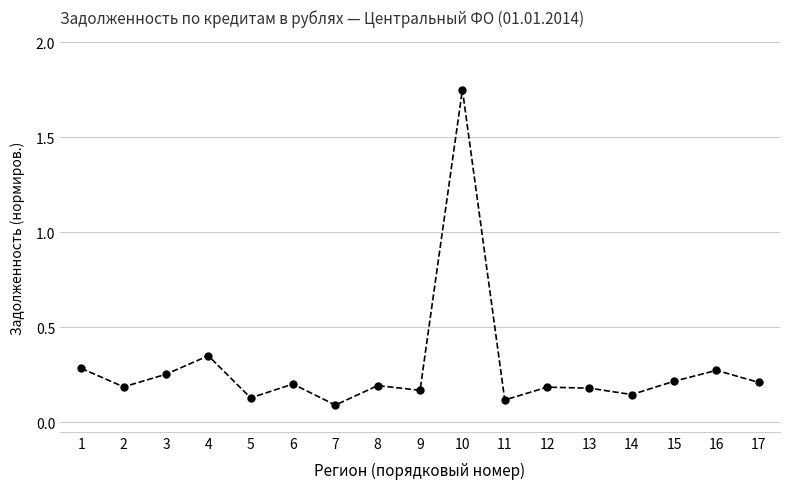

Which category has the highest value across all series?

10